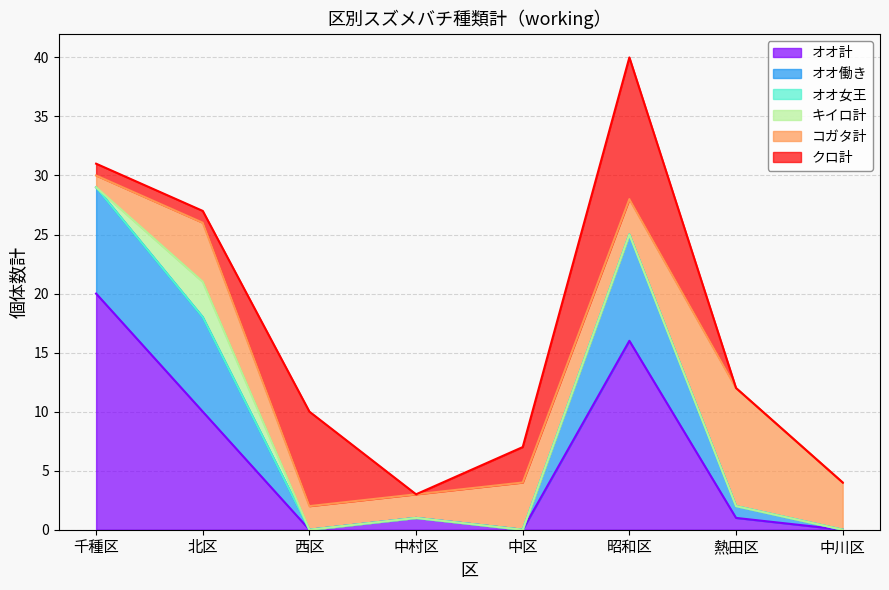

Does the chart display data point markers on the line(s)?

No